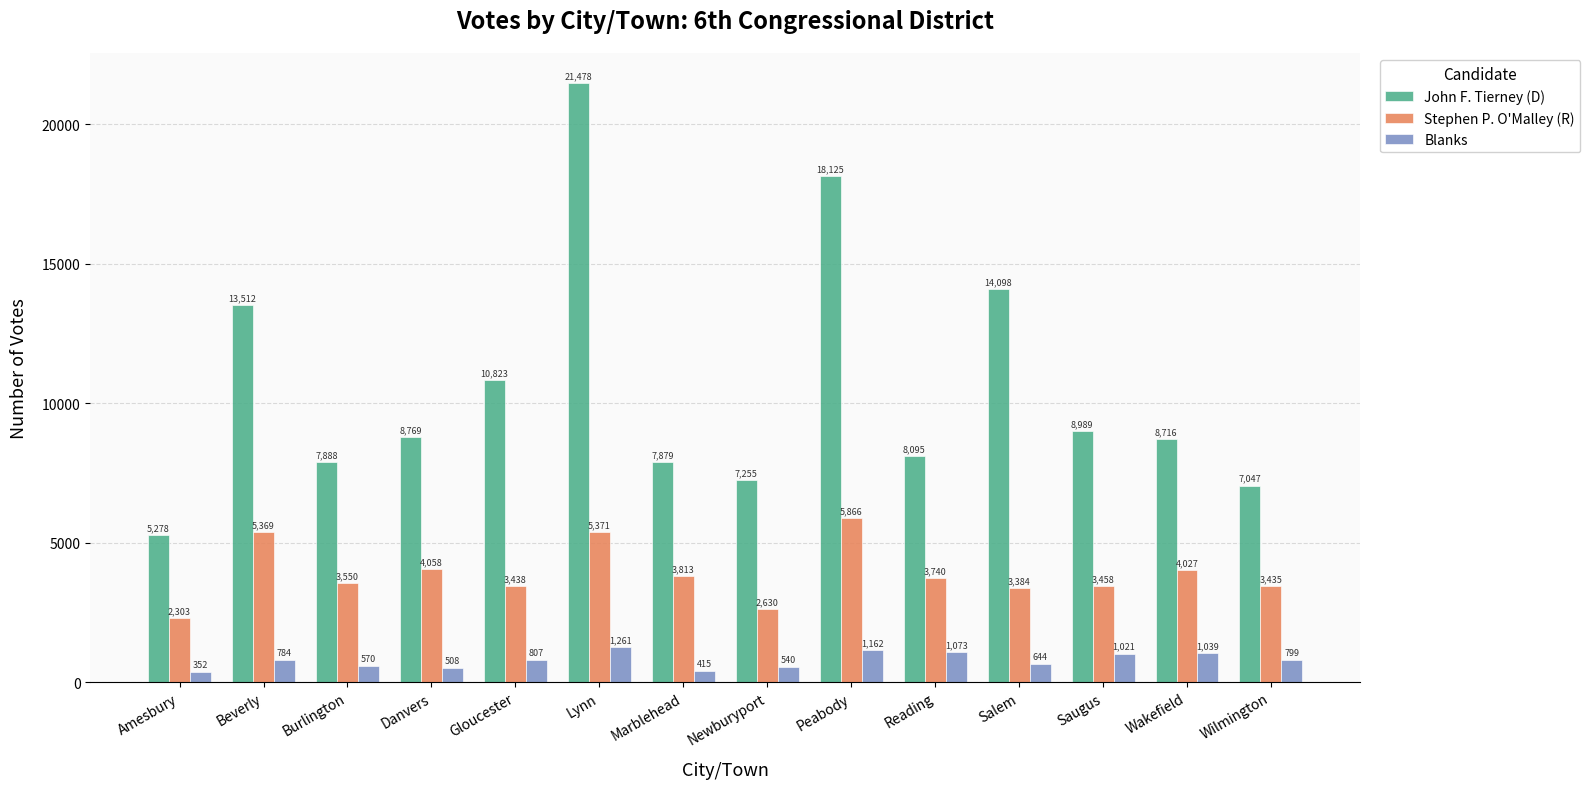

What is the minimum value for Blanks?

352